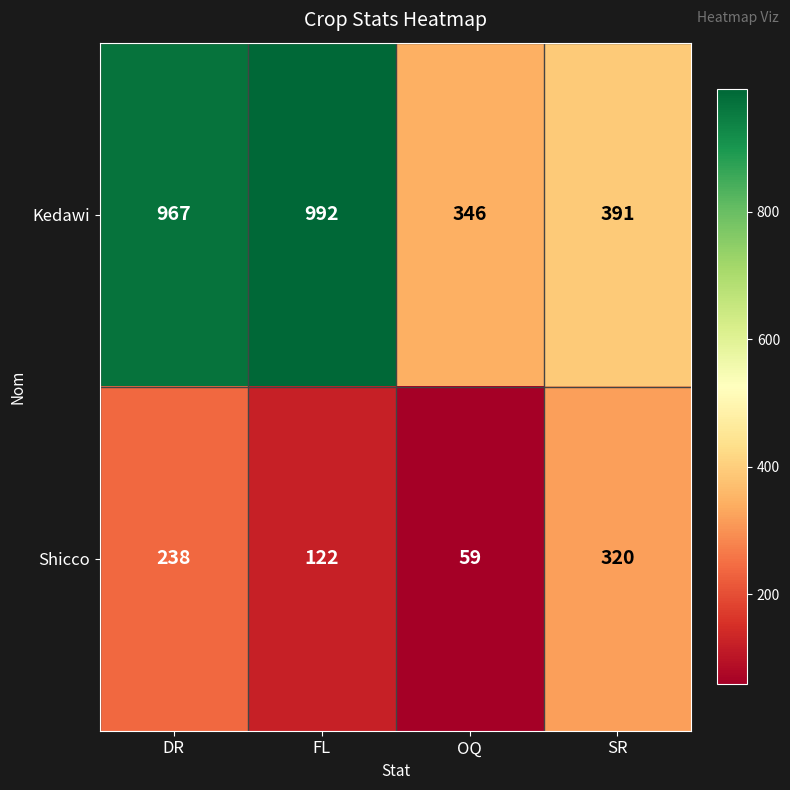

Which series changed the most between FL and SR?

Kedawi